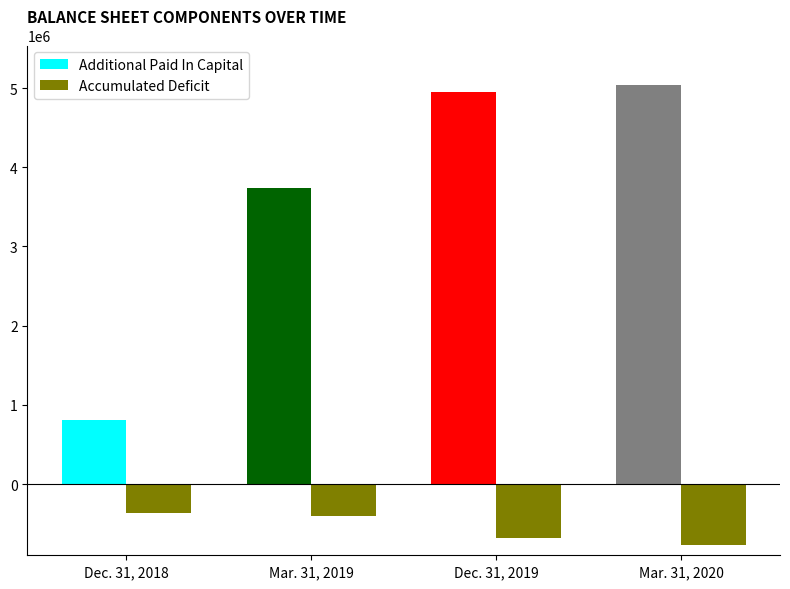

Reading left to right, list all the values displayed in this chart.

Additional Paid In Capital: 808527	3733241	4952999	5034278
Accumulated Deficit: -371674	-408177	-678812	-773603